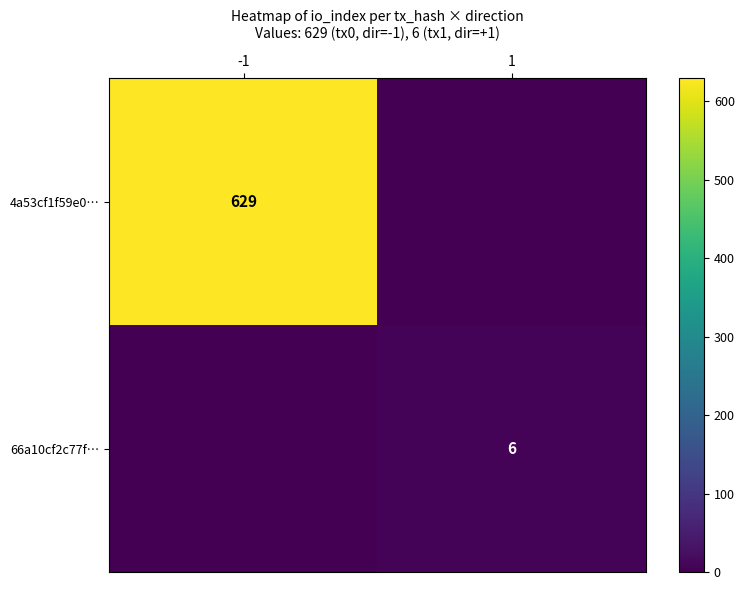

The value of 66a10cf2c77f… at 1 is 3. True or false?

False